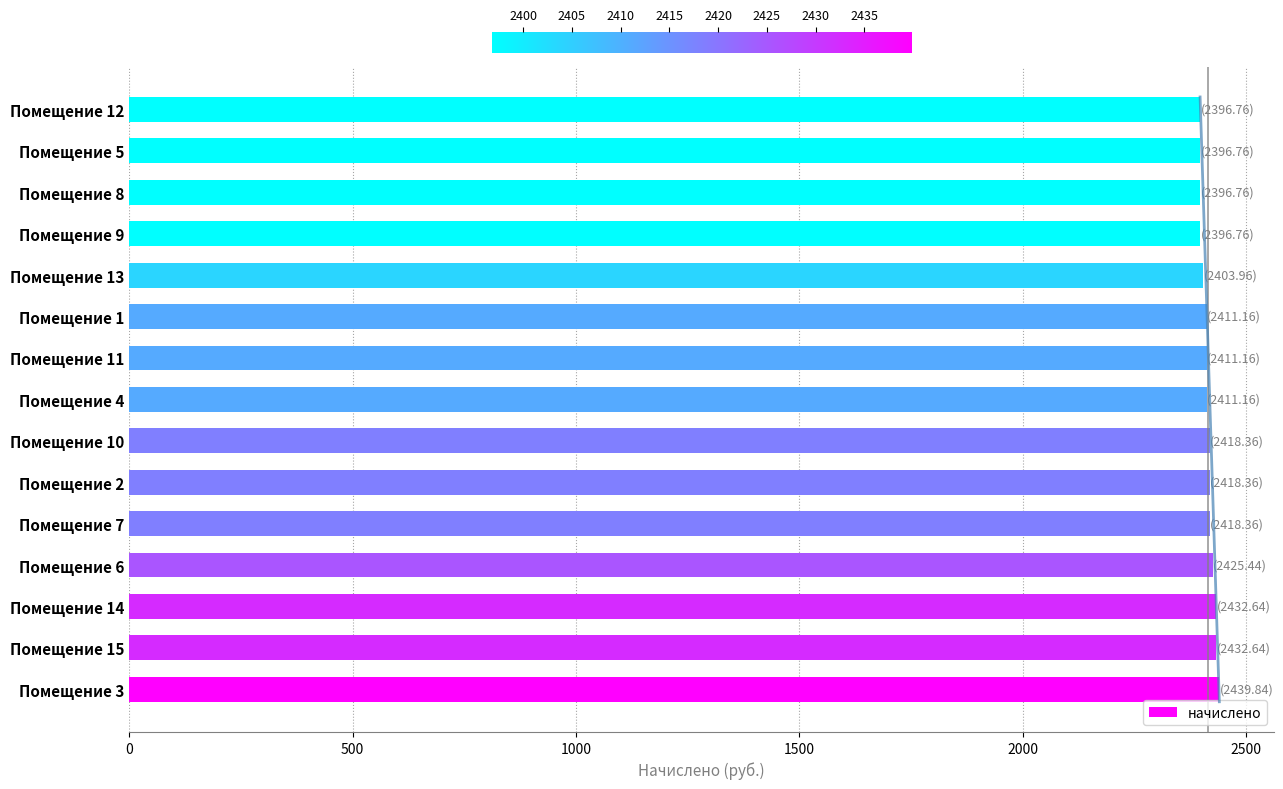

Reading left to right, list all the values displayed in this chart.

2439.8	2432.6	2432.6	2425.4	2418.4	2418.4	2418.4	2411.2	2411.2	2411.2	2404.0	2396.8	2396.8	2396.8	2396.8